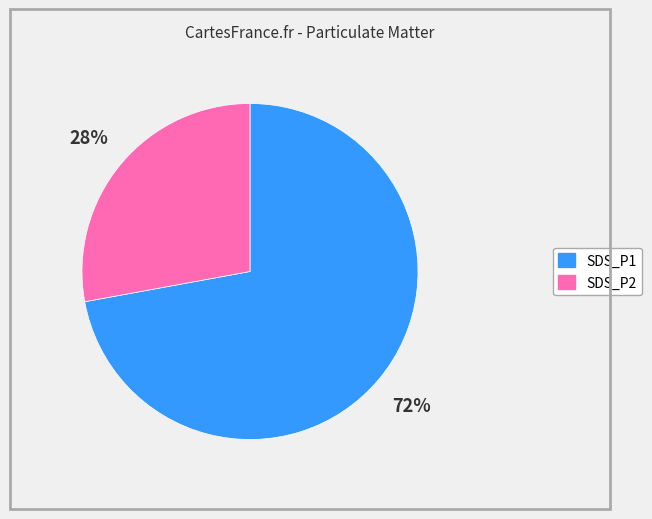

Rank the categories by value from lowest to highest.

SDS_P2, SDS_P1